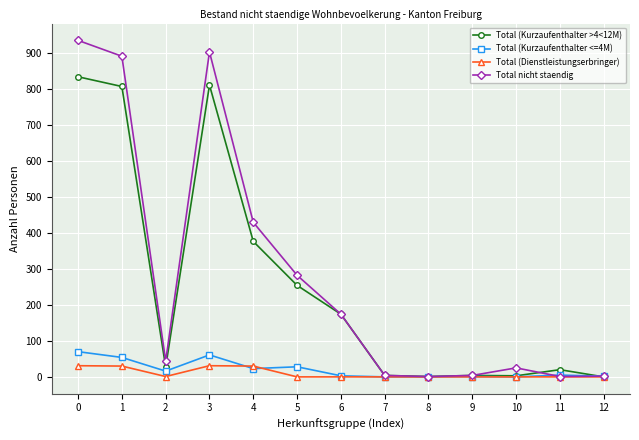

Which series has the largest total across all categories?

Total nicht staendig